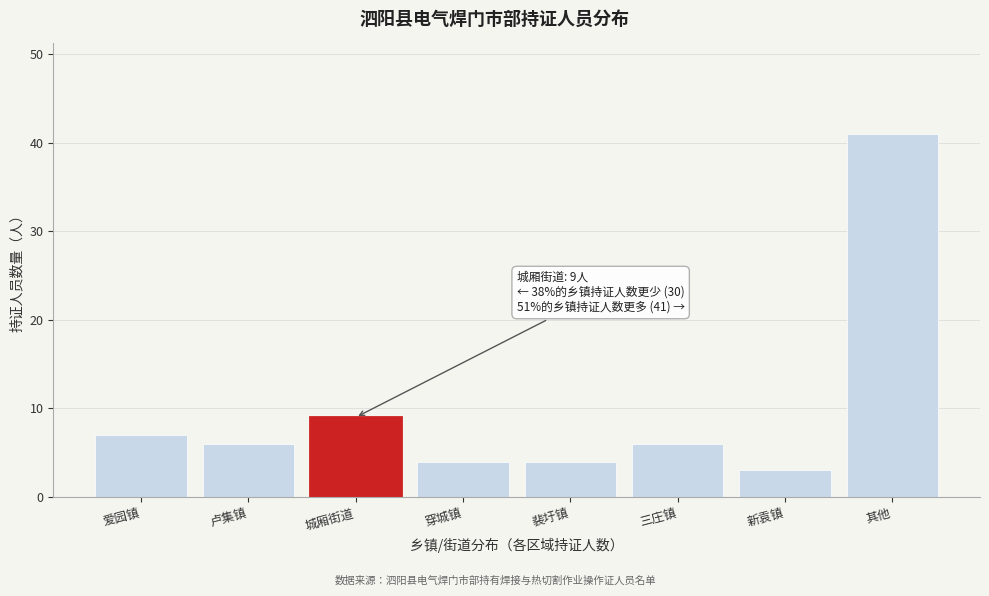

Reading right to left, extract all data points from this chart.

其他=41	新袁镇=3	三庄镇=6	裴圩镇=4	穿城镇=4	城厢街道=9	卢集镇=6	爱园镇=7